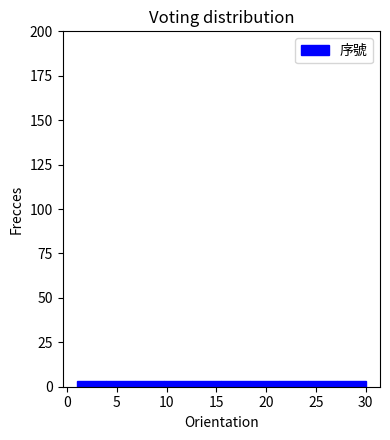

Reading left to right, list every bar in this chart as the range it spans on the x-axis followed by its height. Neither the bar edges nor the heights are printed on the chart, so give them approximately, as read against the axes.

1.0 to 3.9: under 5
3.9 to 6.8: under 5
6.8 to 9.7: under 5
9.7 to 12.6: under 5
12.6 to 15.5: under 5
15.5 to 18.4: under 5
18.4 to 21.3: under 5
21.3 to 24.2: under 5
24.2 to 27.1: under 5
27.1 to 30.0: under 5